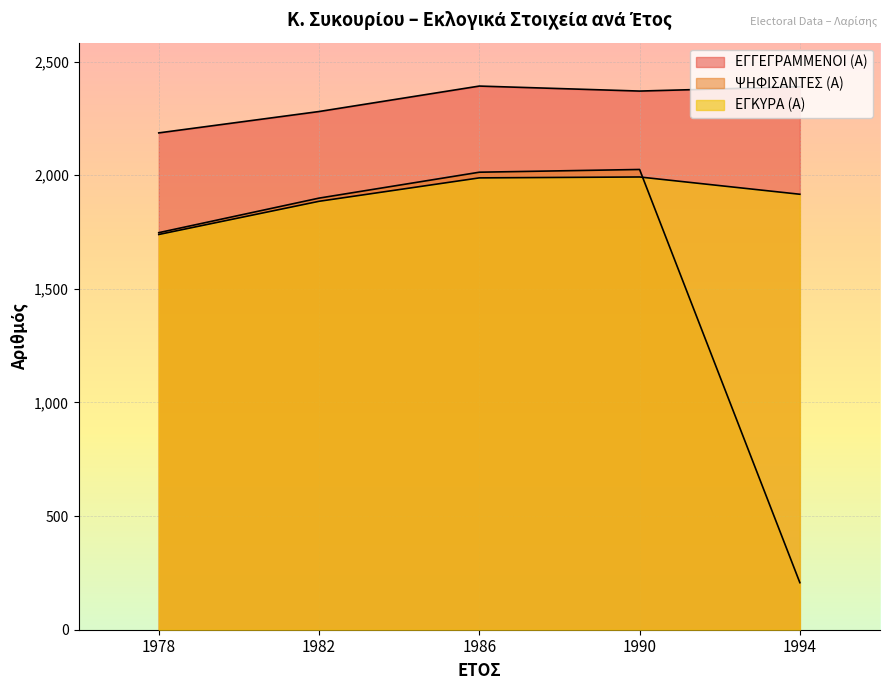

In ΕΓΓΕΓΡΑΜΜΕΝΟΙ (Α), how many points are higher than both neighbors (excluding endpoints)?

1